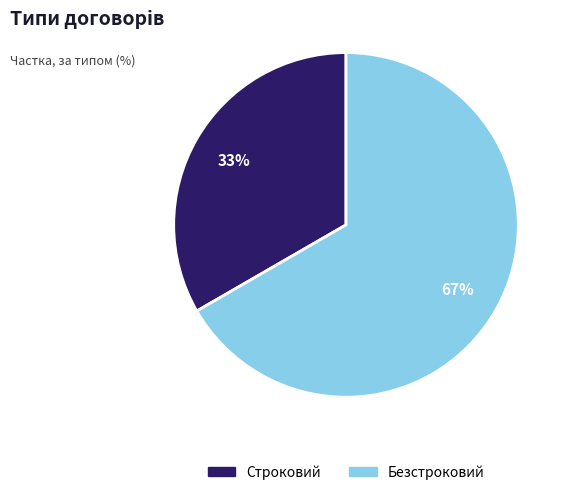

Which has a higher value, Безстроковий or Строковий?

Безстроковий